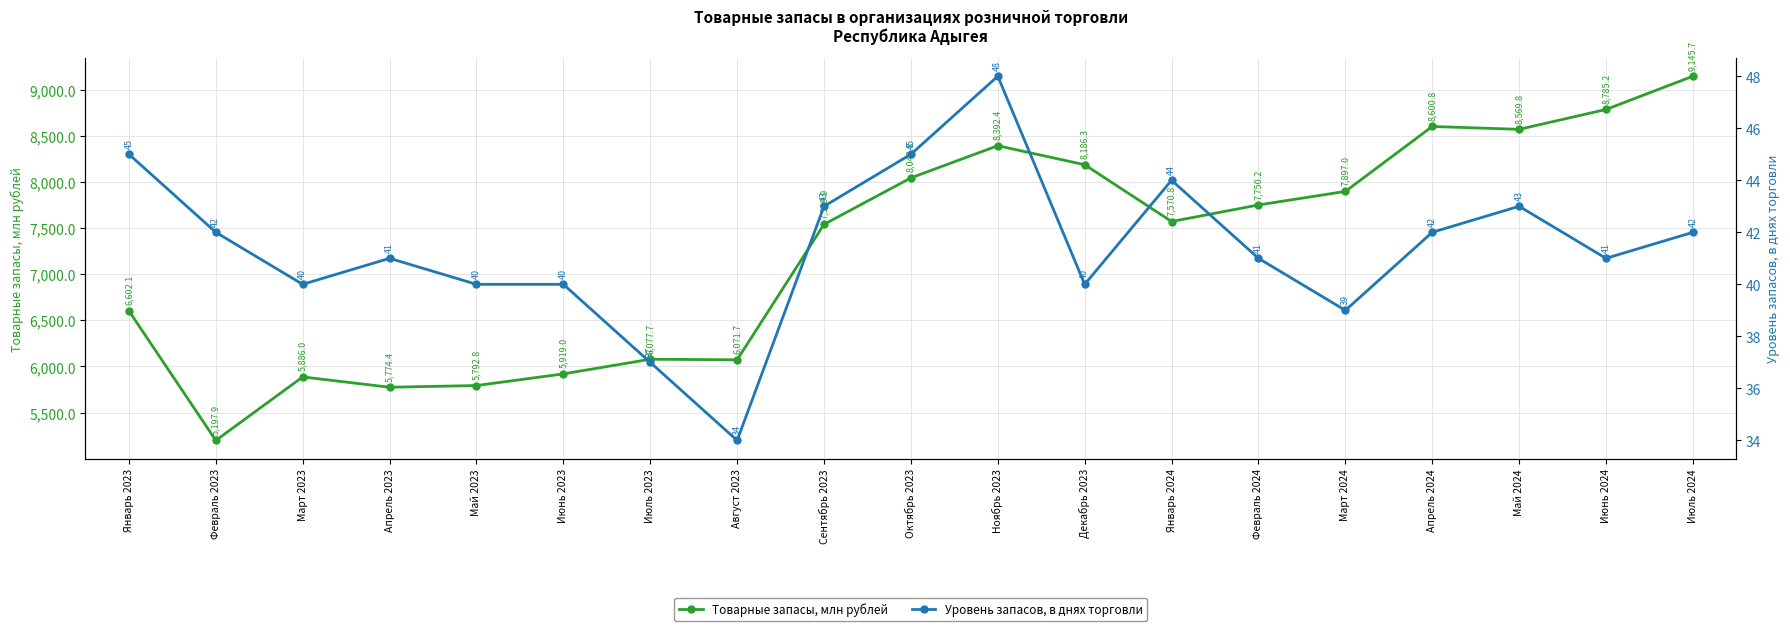

Where is the first local maximum for Товарные запасы, млн рублей?

Март 2023